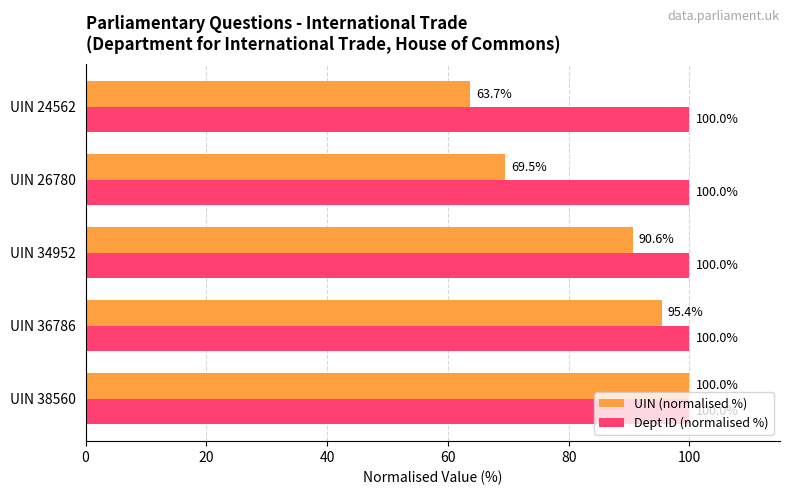

What is the total value across all series at UIN 36786?

195.4